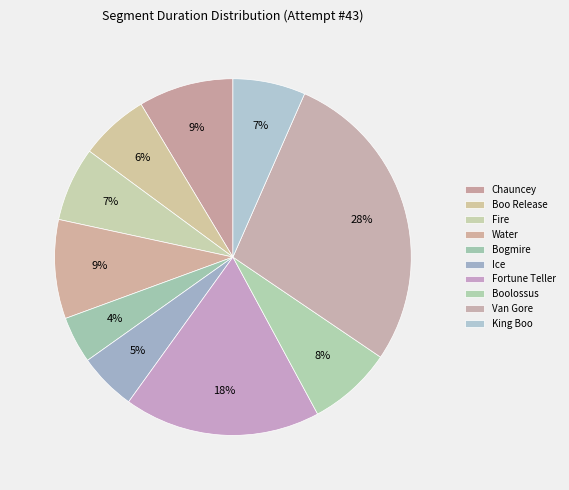

What is the total percentage of Bogmire and Boo Release?

10.5%